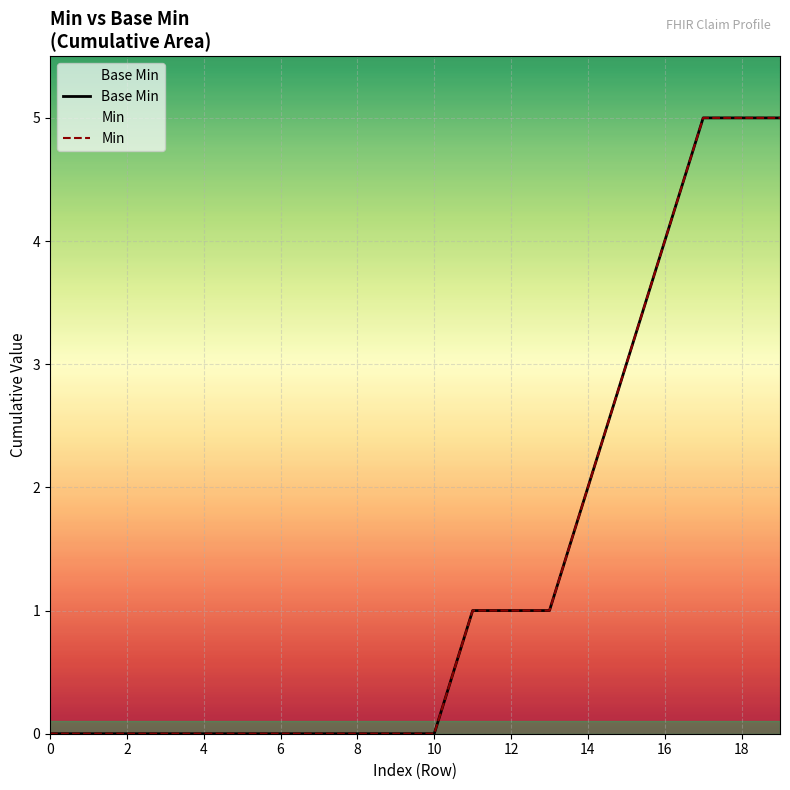

Which label corresponds to the largest value in the chart?

17